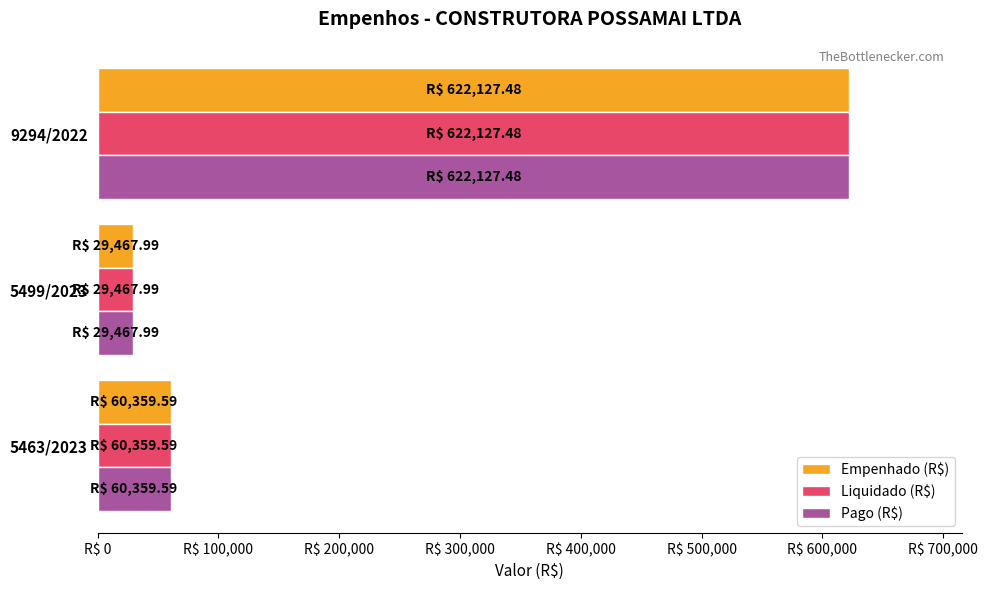

Reading right to left, transcribe all the data shown in this chart.

Empenhado (R$): 622127.5	29468.0	60359.6
Liquidado (R$): 622127.5	29468.0	60359.6
Pago (R$): 622127.5	29468.0	60359.6